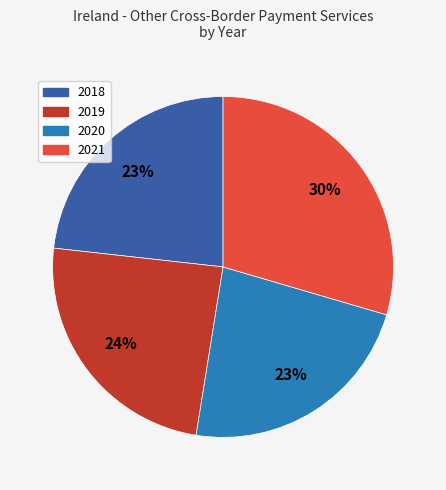

How many segments does this pie chart have?

4